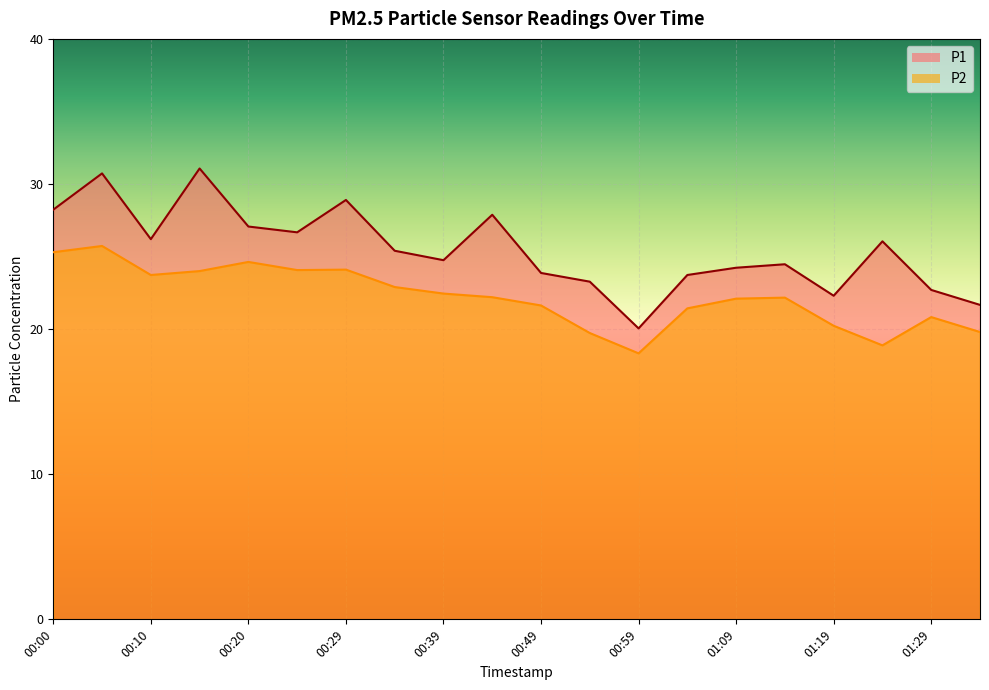

What is the label of the 15th point from the left?

01:09